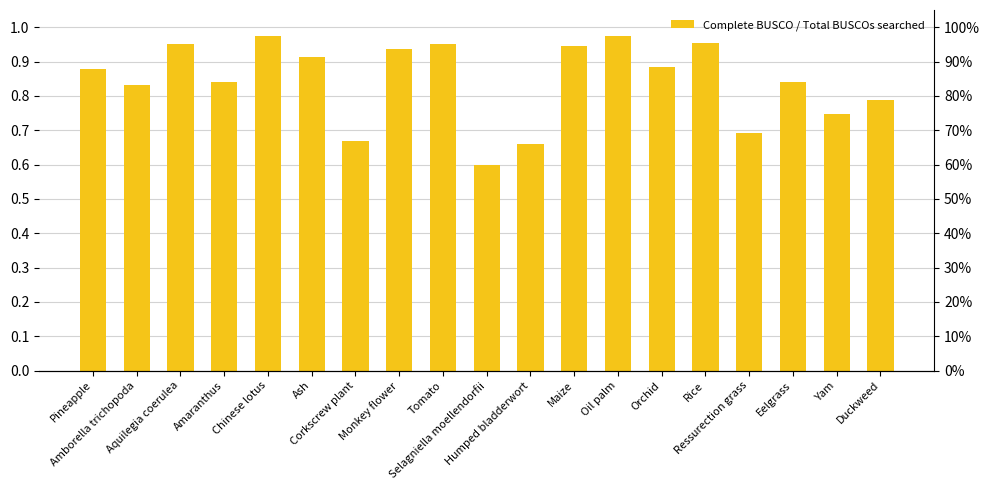

What is the average value?

0.8